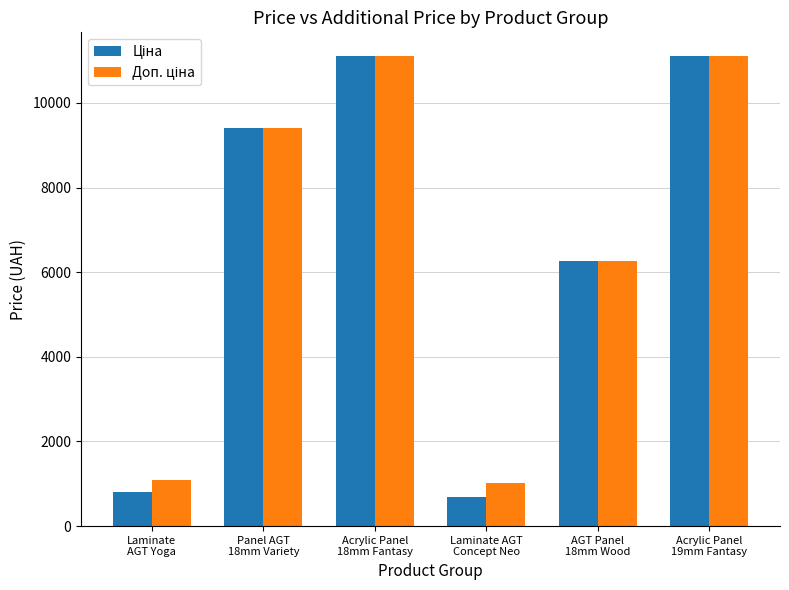

What is the minimum value shown in the chart?

689.1